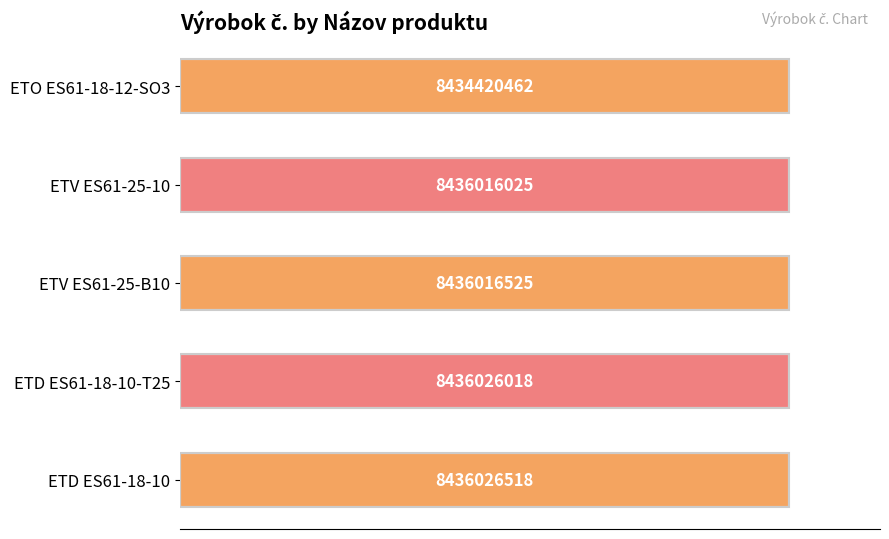

Does the chart contain stacked bars?

No